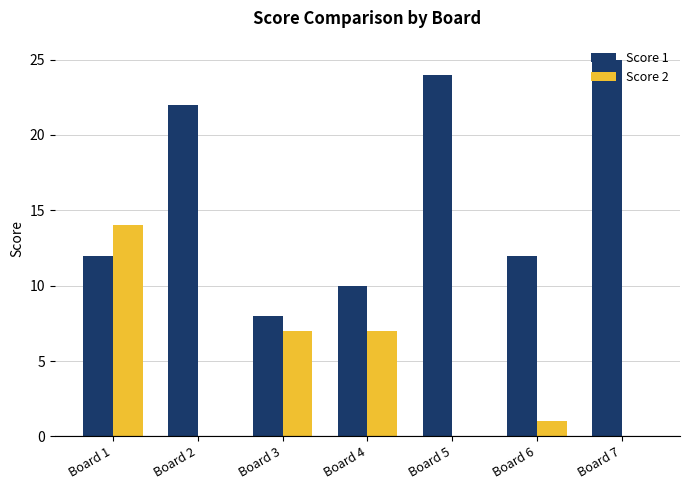

What is the spread (max minus min) of values at Board 4?

3